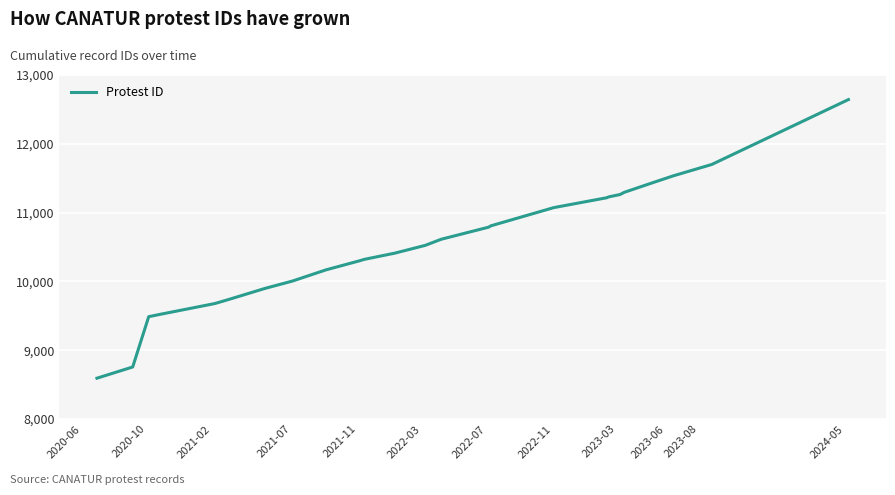

What is the minimum value shown in the chart?

8594